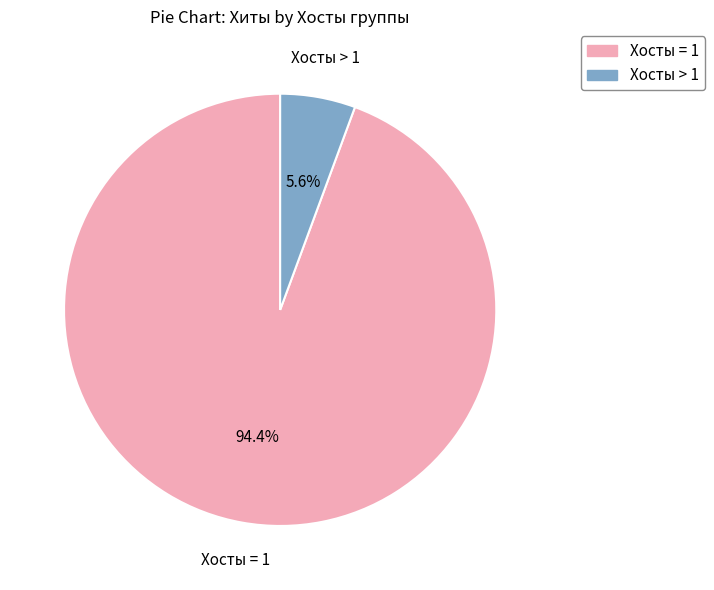

Count the number of slices in the pie.

2